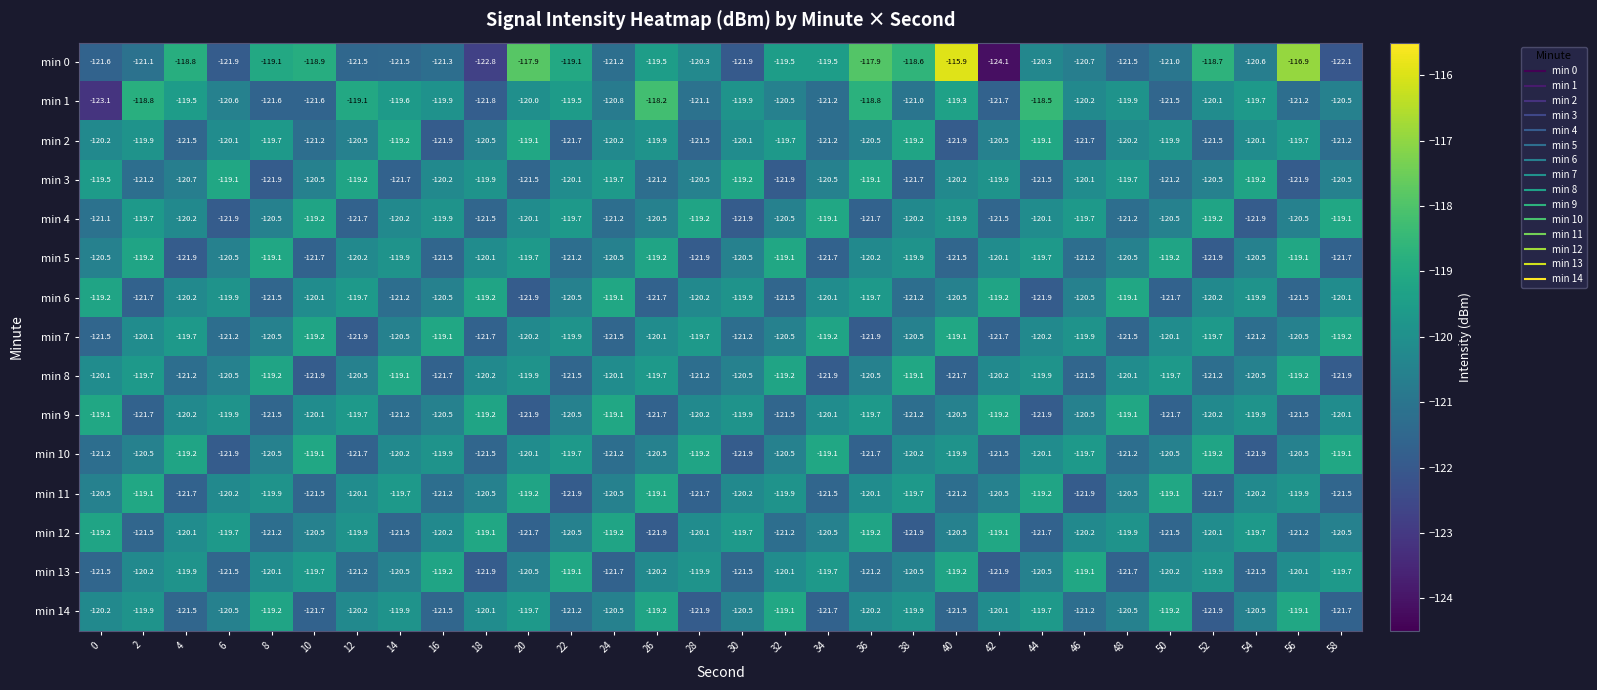

Is it true that min 6 equals -121.2 at 38?

True